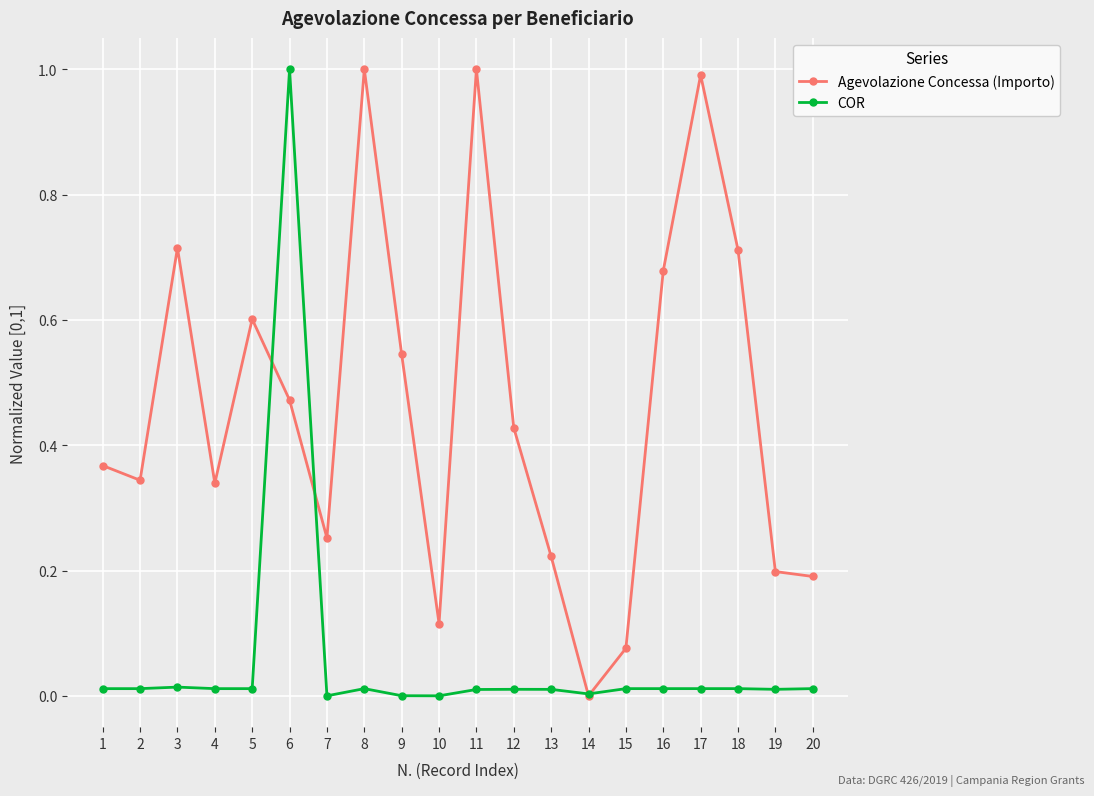

Rank the series by their average value, from highest to lowest.

Agevolazione Concessa (Importo), COR